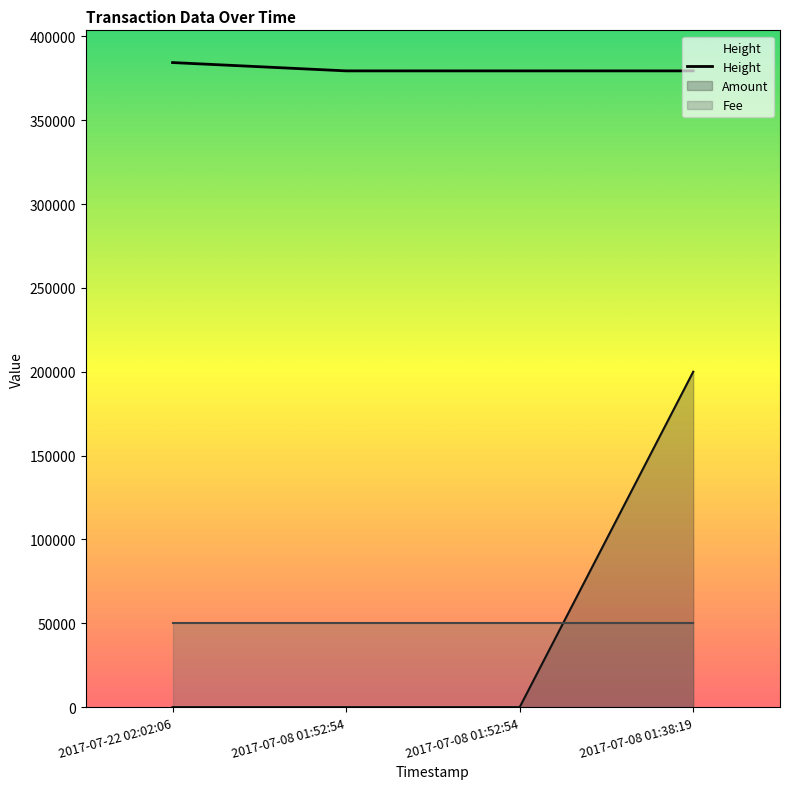

Rank the categories by Height value from highest to lowest.

2017-07-22 02:02:06, 2017-07-08 01:52:54, 2017-07-08 01:52:54, 2017-07-08 01:38:19